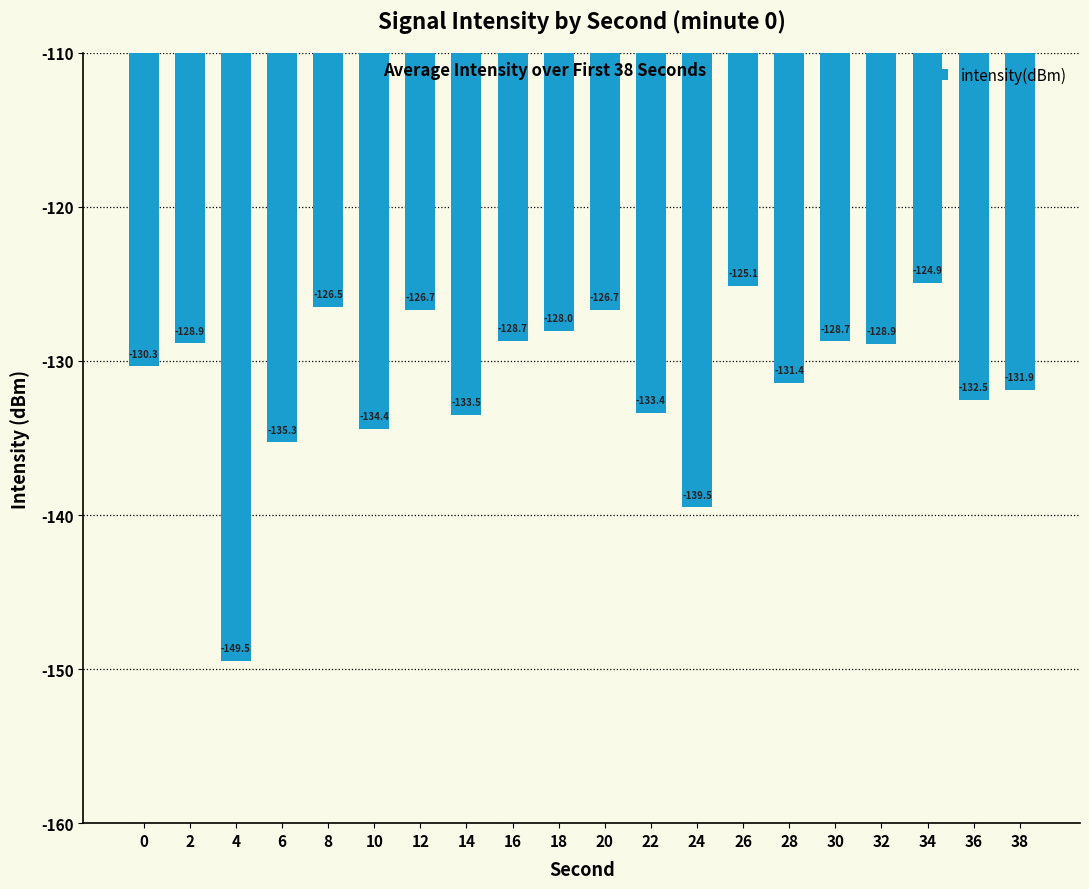

What is the smallest value displayed?

-149.5